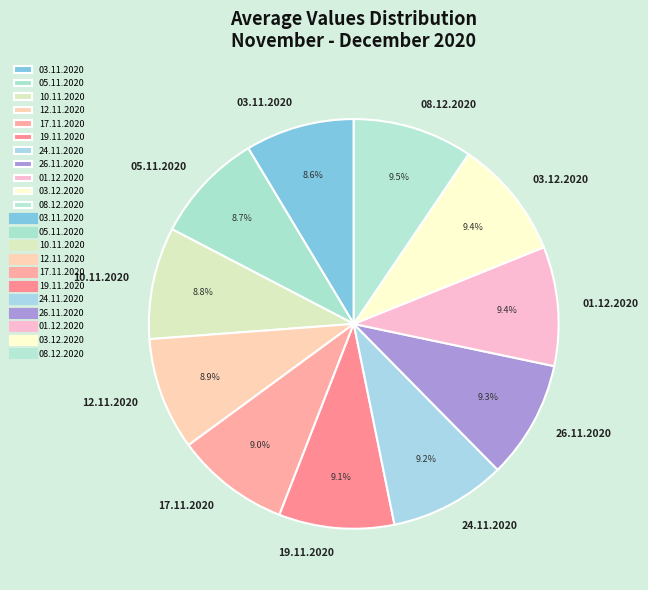

How many slices are in this pie chart?

11